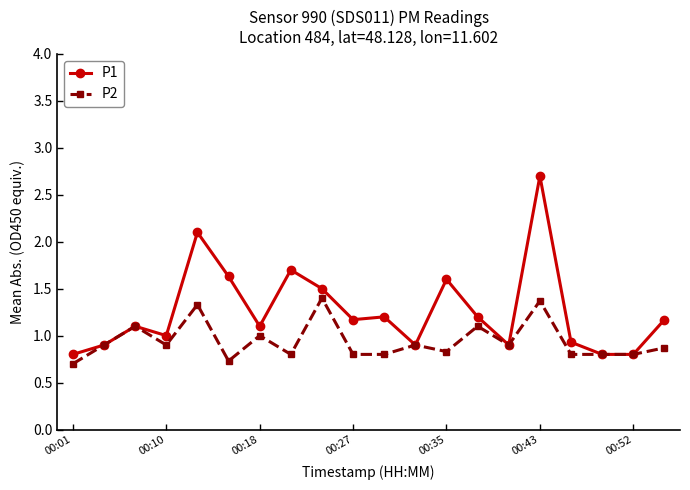

List the series in order of their overall mean, highest first.

P1, P2